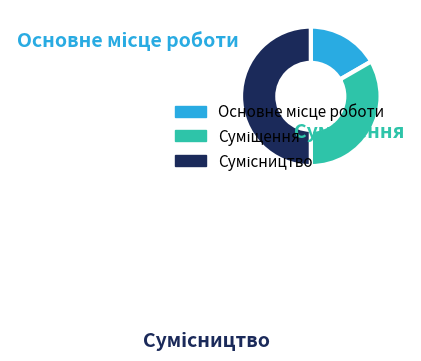

How many segments does this pie chart have?

3